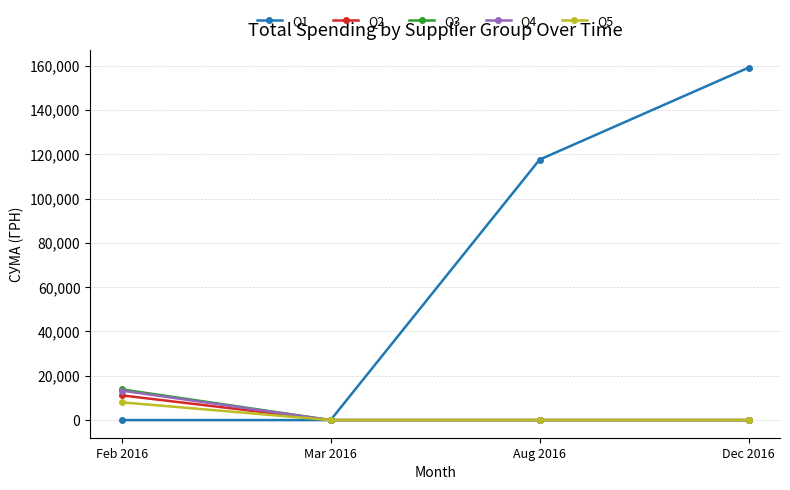

The Q2 series shows 7066.6 at Aug 2016. True or false?

False